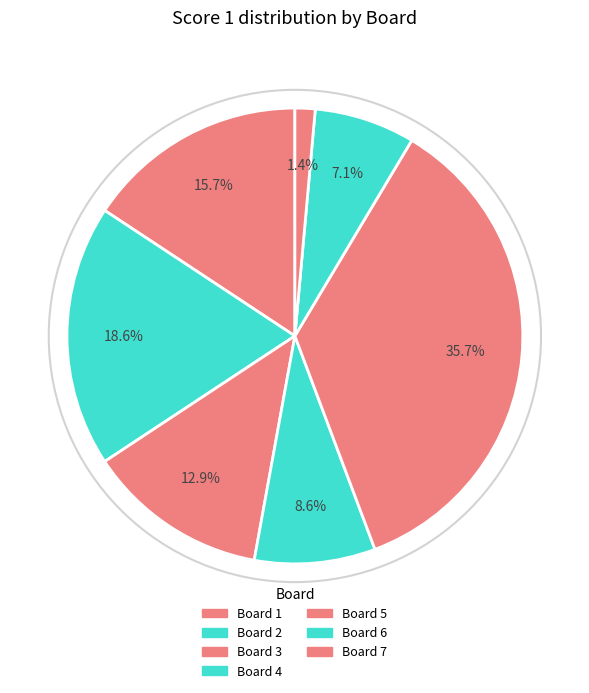

How many segments does this pie chart have?

7